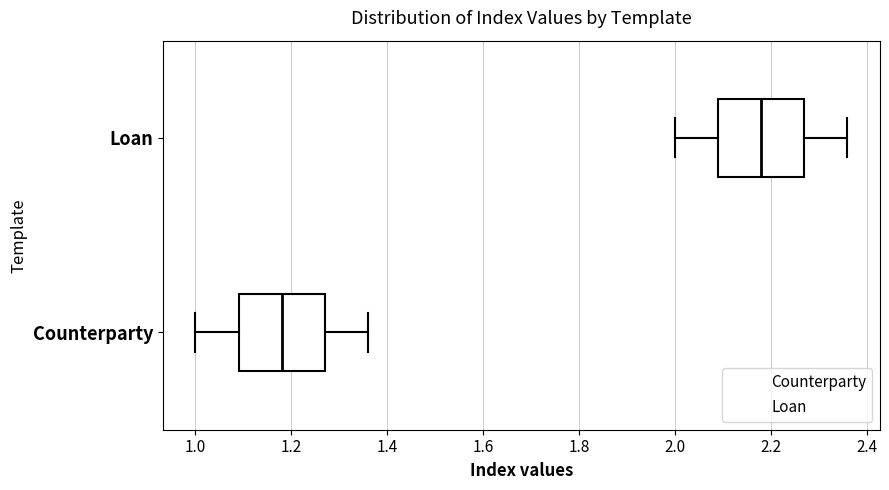

Where does the median line of the box for Loan sit on the x-axis? The values are not printed on the chart, so give them approximately, as read against the axis.

2.18